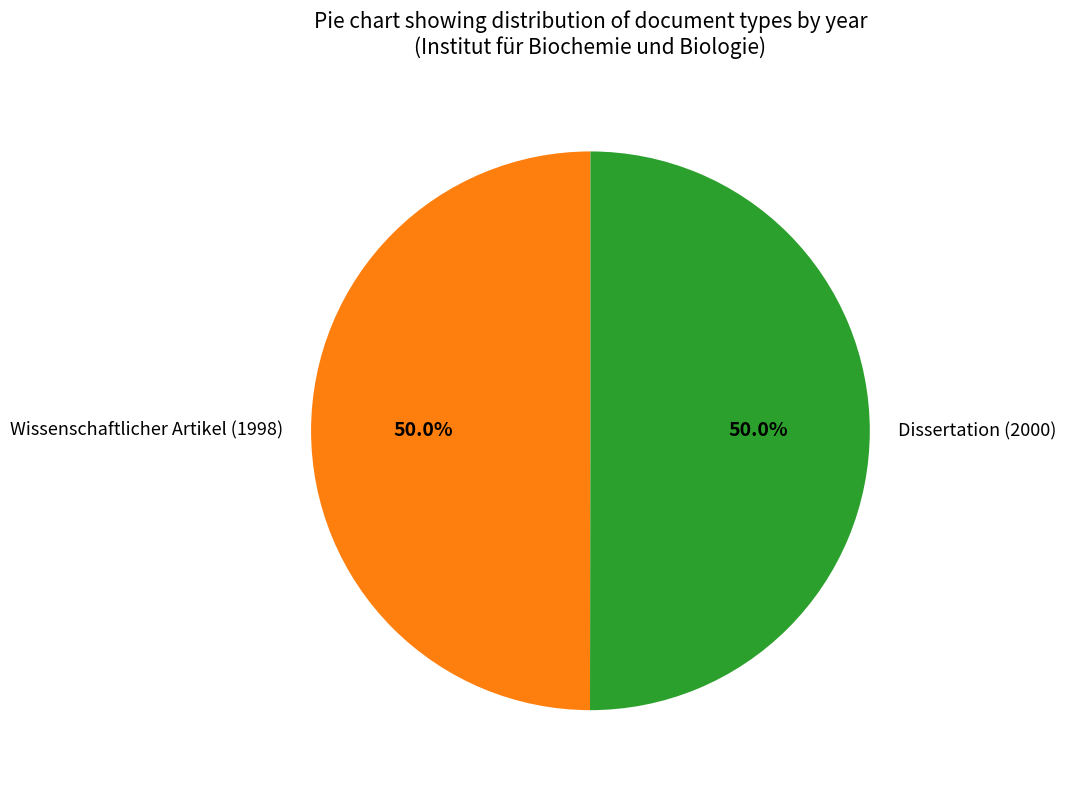

Is the sum of Dissertation (2000) and Wissenschaftlicher Artikel (1998) greater than half?

Yes